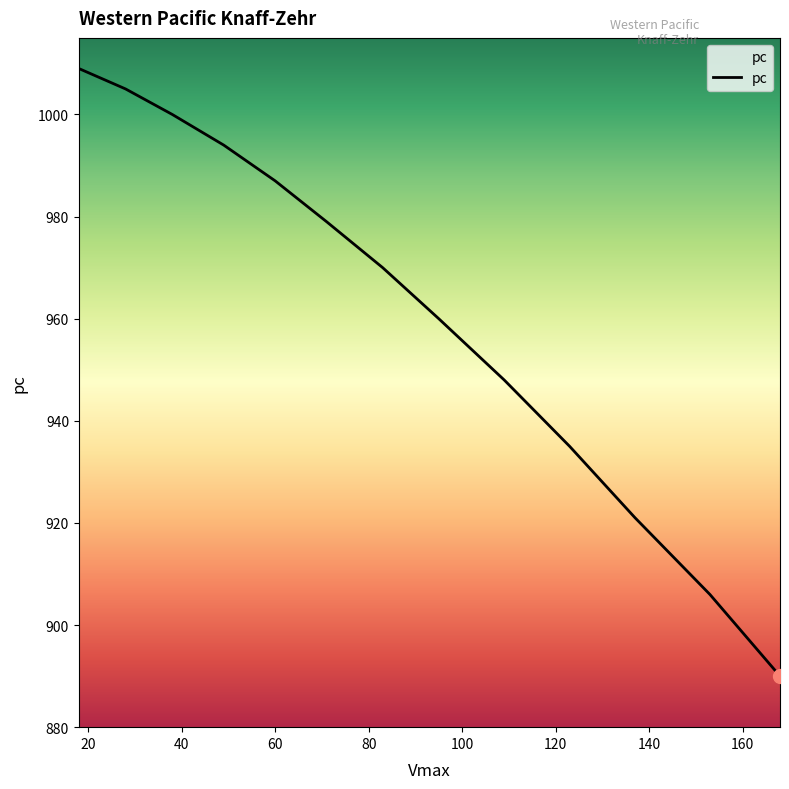

What is the smallest value displayed?

890